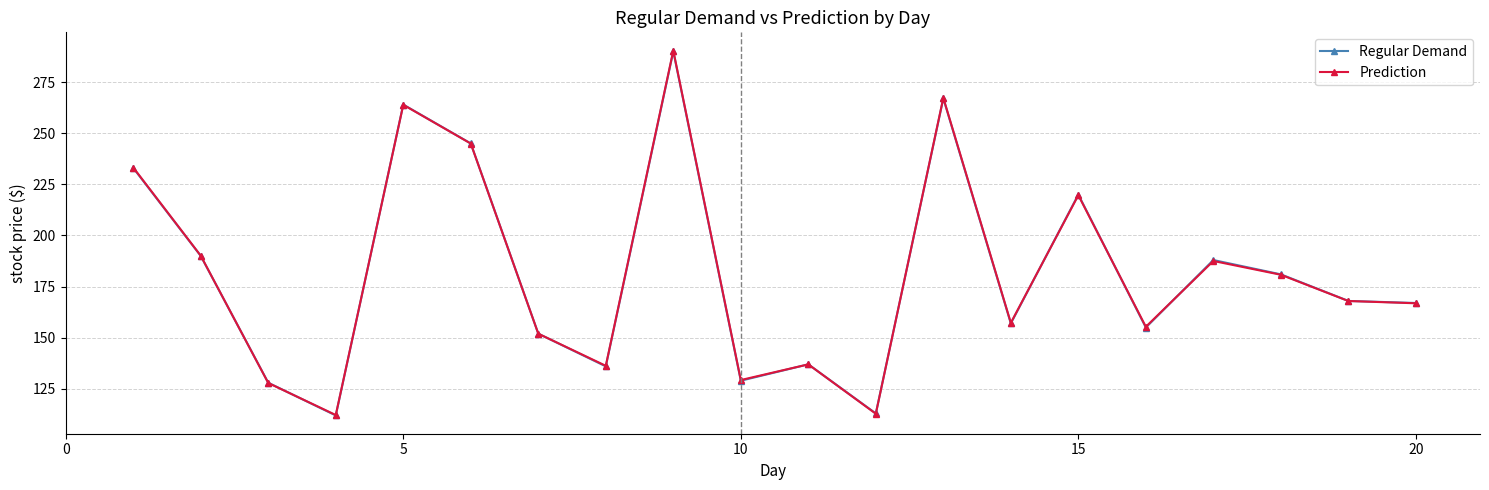

How many data points does each series have?

20